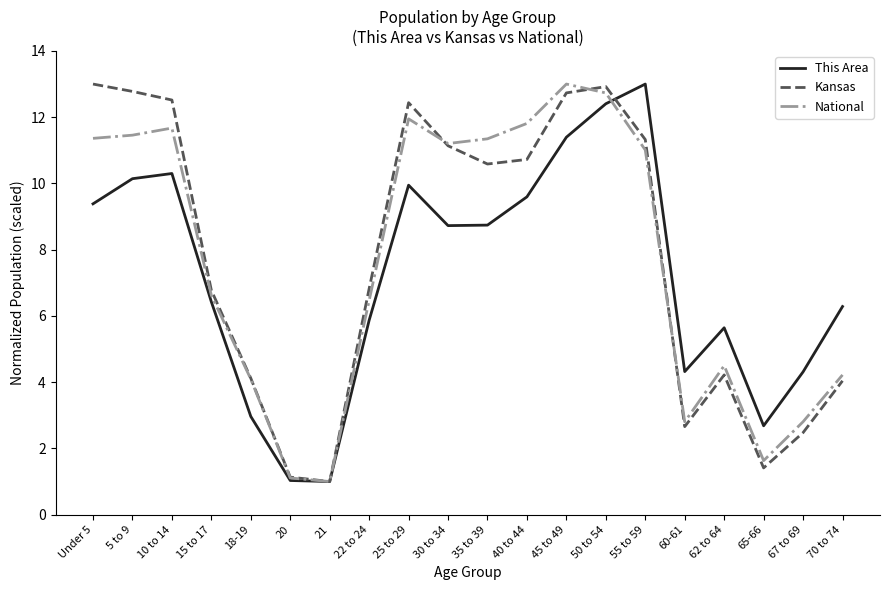

Is it true that This Area equals 4.3 at 67 to 69?

True